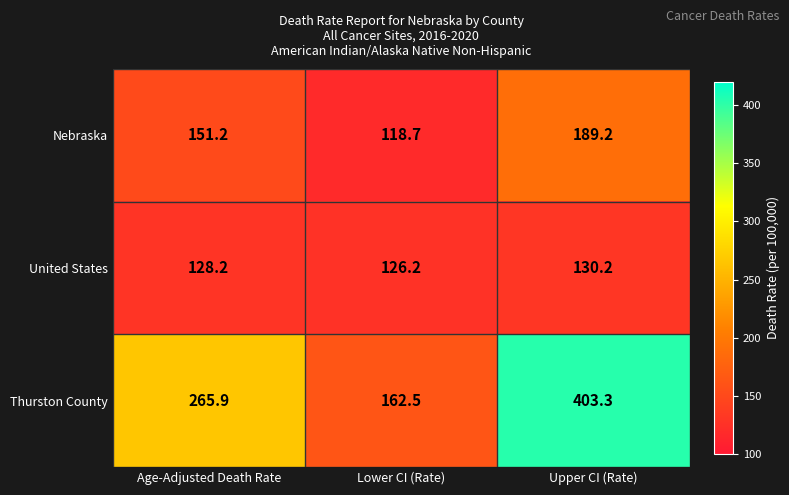

Which category has the highest value in the Thurston County series?

Upper CI (Rate)